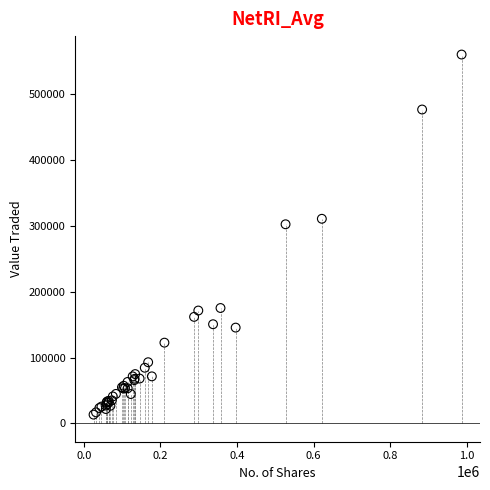

What Y value in the scatter plot is closest to 286899?

302583